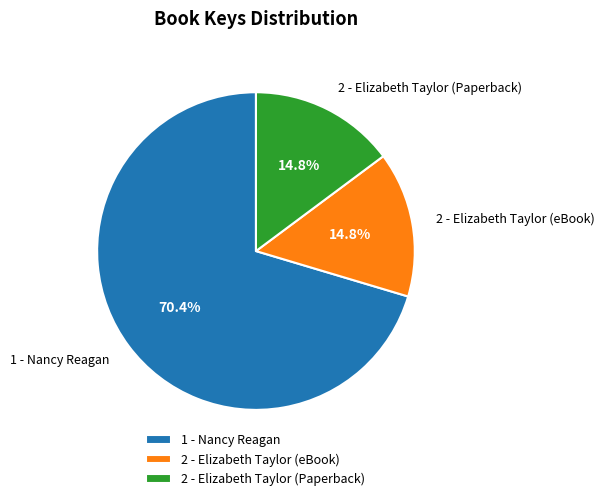

Which category has the biggest portion of the pie?

1 - Nancy Reagan